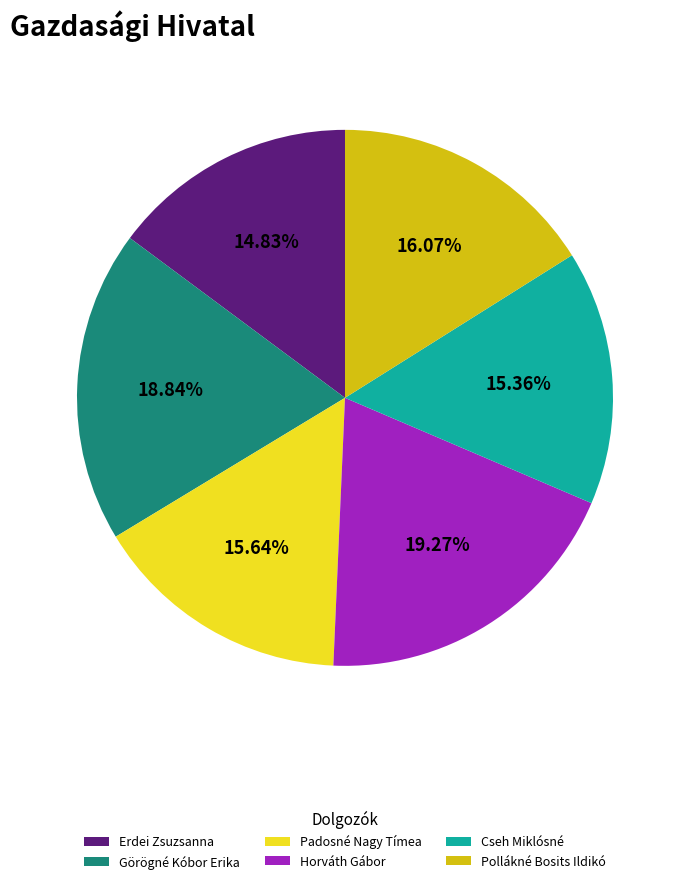

Between Pollákné Bosits Ildikó and Cseh Miklósné, which is larger?

Pollákné Bosits Ildikó